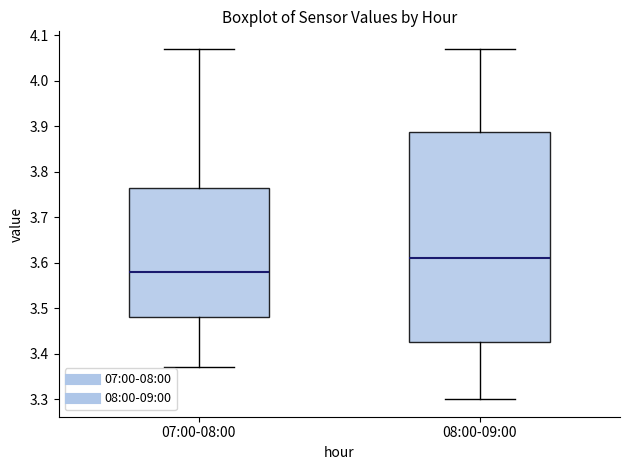

Comparing the boxes themselves (not the whiskers), which one is the tallest?

08:00-09:00